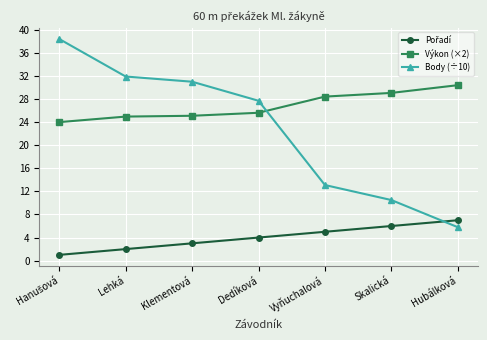

What value does the Body (÷10) series have at Klementová?

31.0